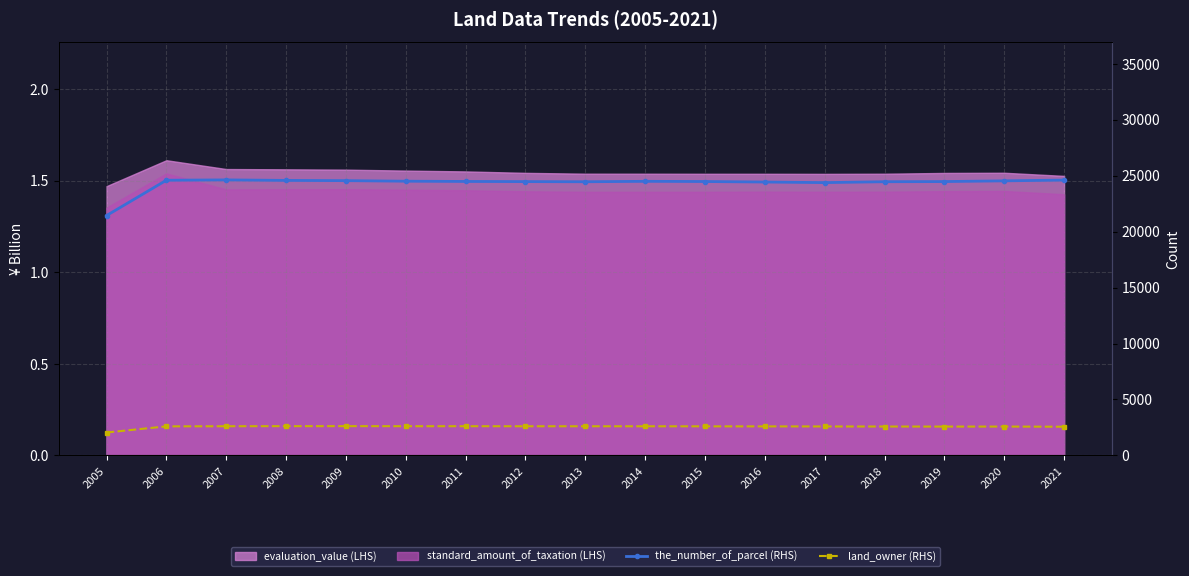

Which series changed the most between 2008 and 2019?

the_number_of_parcel (RHS)